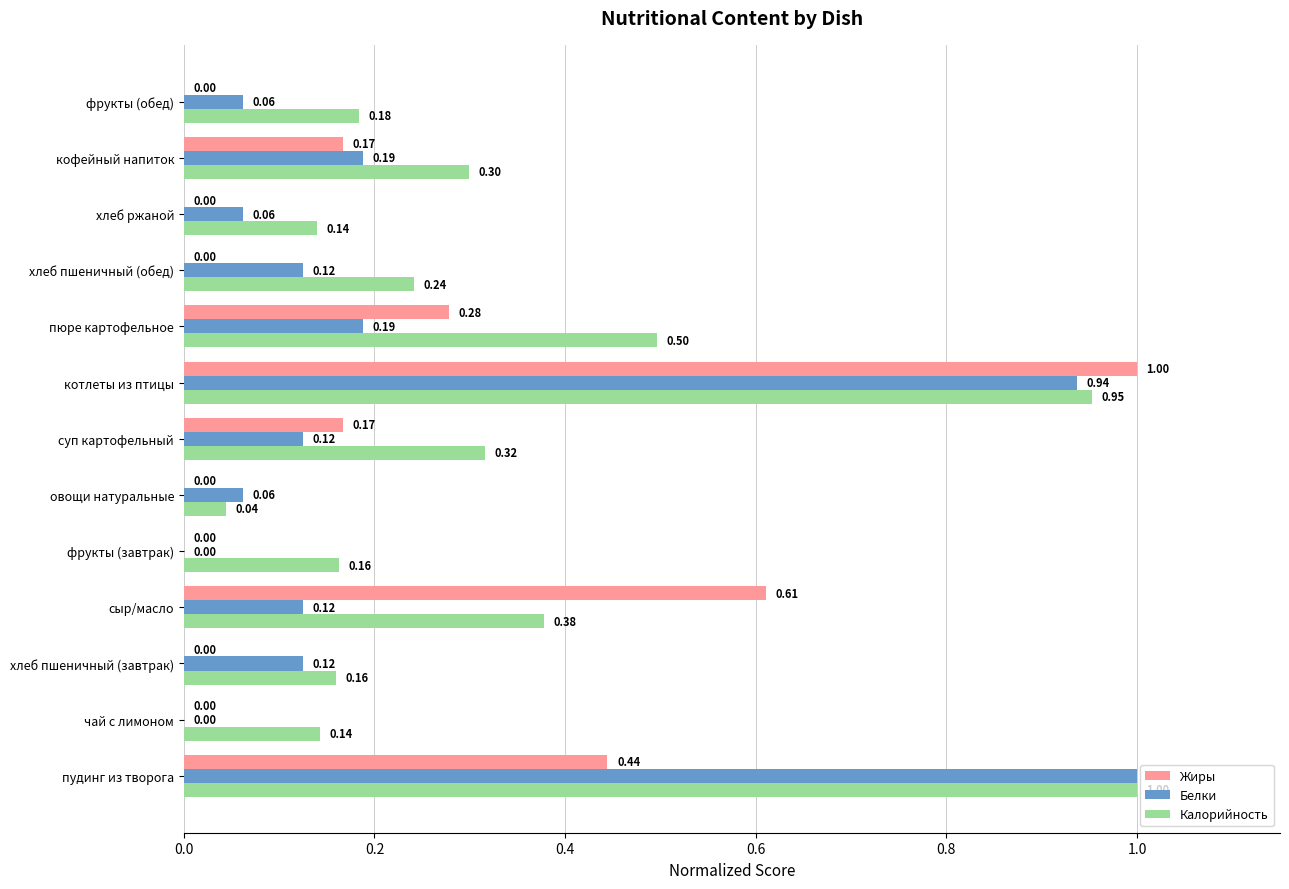

What is the sum of the Белки values at котлеты из птицы and пудинг из творога?

1.9